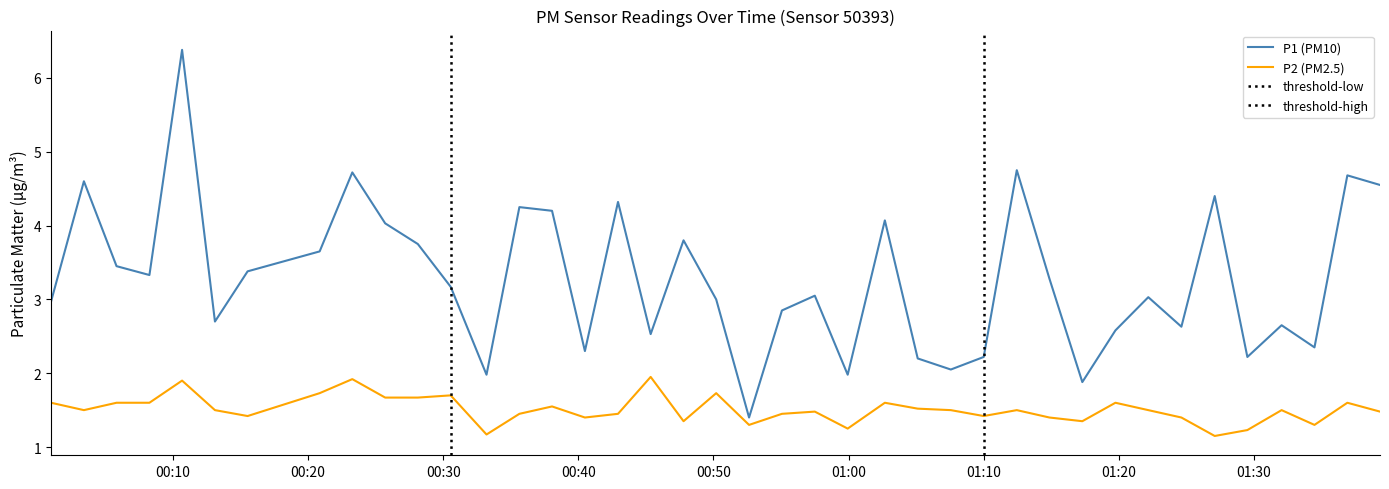

Read the P1 value at 2022-07-18T01:19:45.

2.6